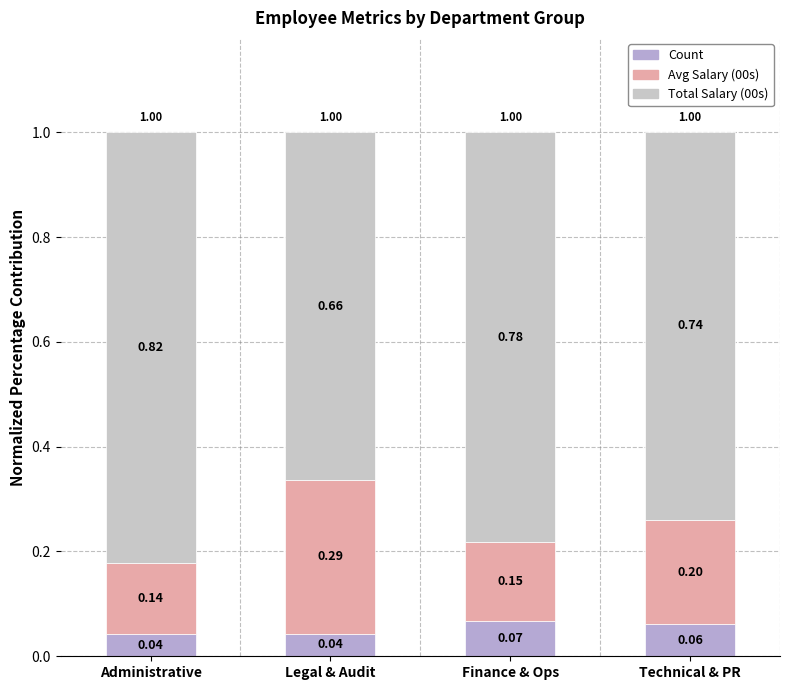

The Avg Salary (00s) series shows 0.2 at Technical & PR. True or false?

True